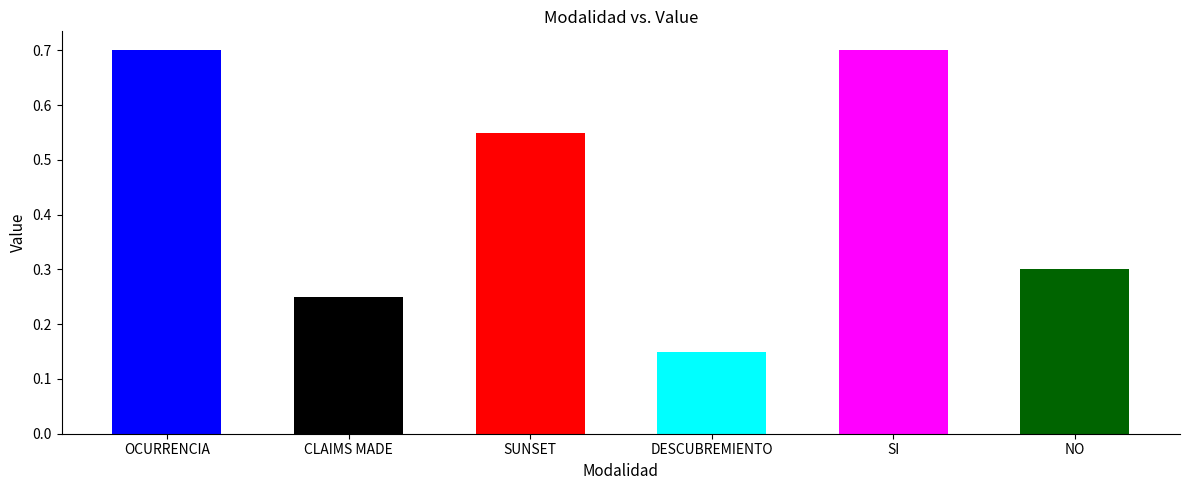

What is the difference between the values at SUNSET and CLAIMS MADE?

0.3